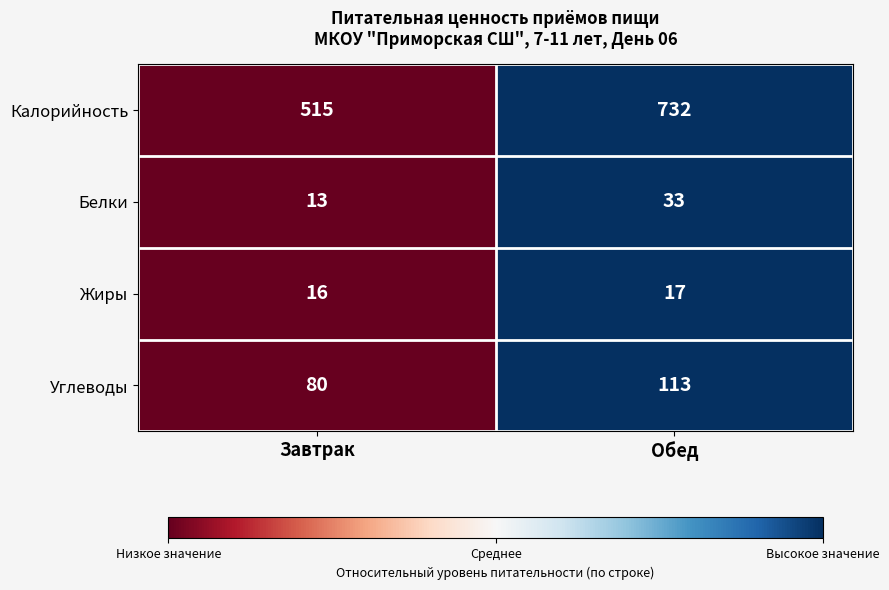

The Углеводы series shows 113 at Обед. True or false?

True